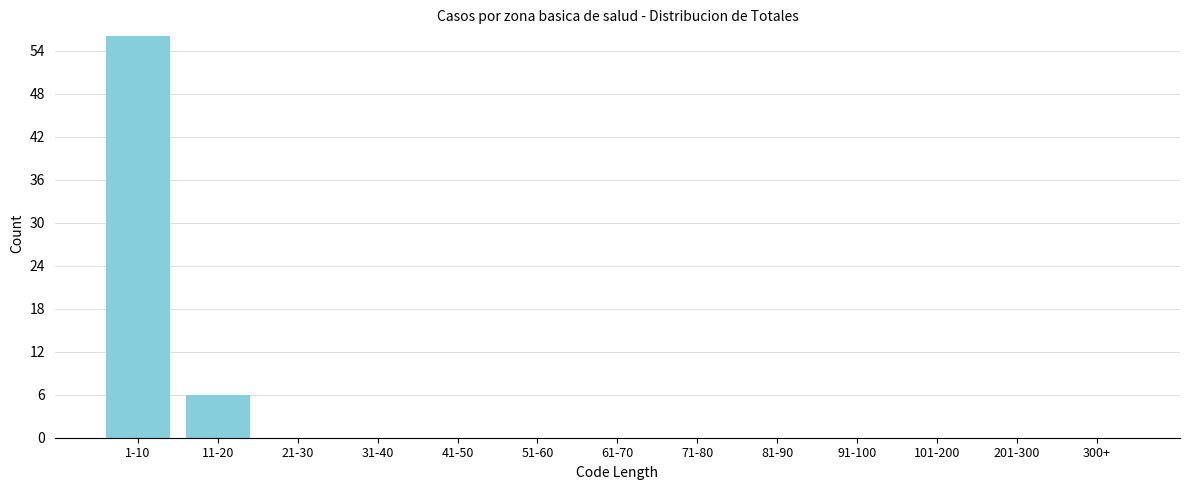

Reading left to right, what are all the values shown in this chart?

1-10=56	11-20=6	21-30=0	31-40=0	41-50=0	51-60=0	61-70=0	71-80=0	81-90=0	91-100=0	101-200=0	201-300=0	300+=0